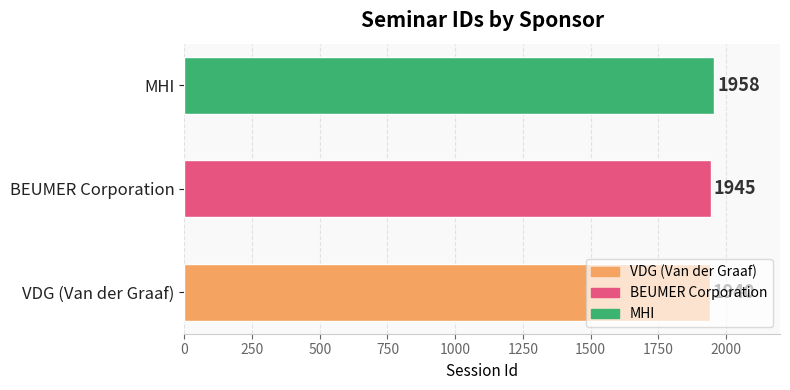

At which label is the value closest to 1949?

BEUMER Corporation